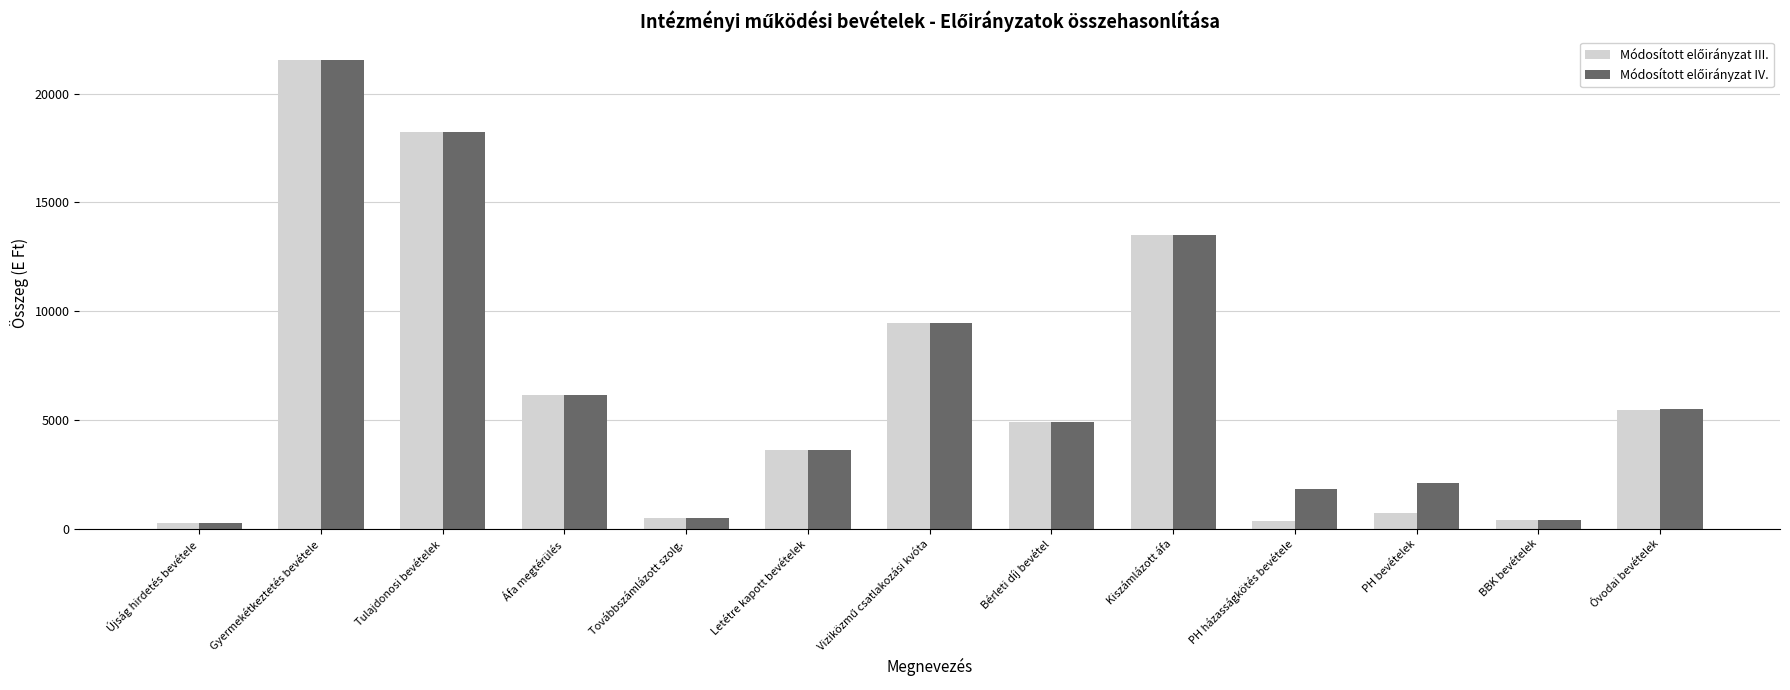

What is the total value across all series at Kiszámlázott áfa?

27014